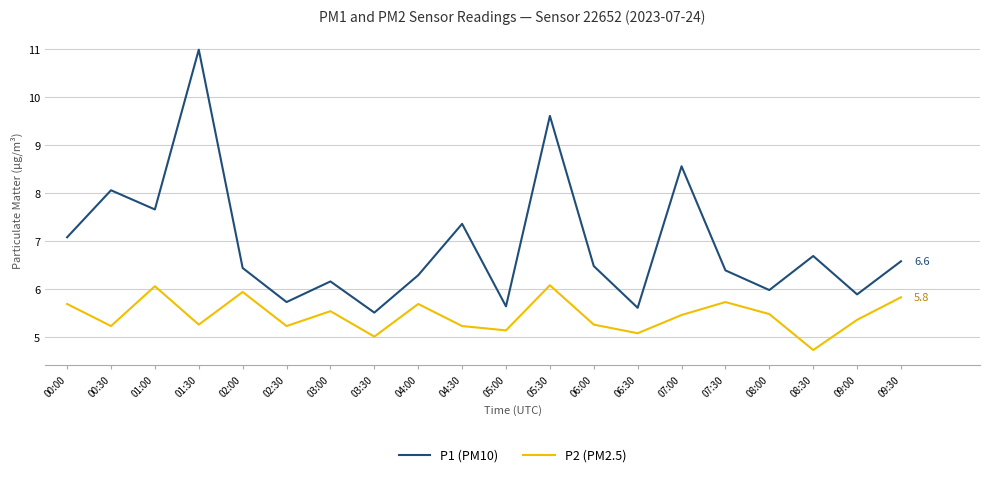

Which series has the largest range (max minus min)?

P1 (PM10)